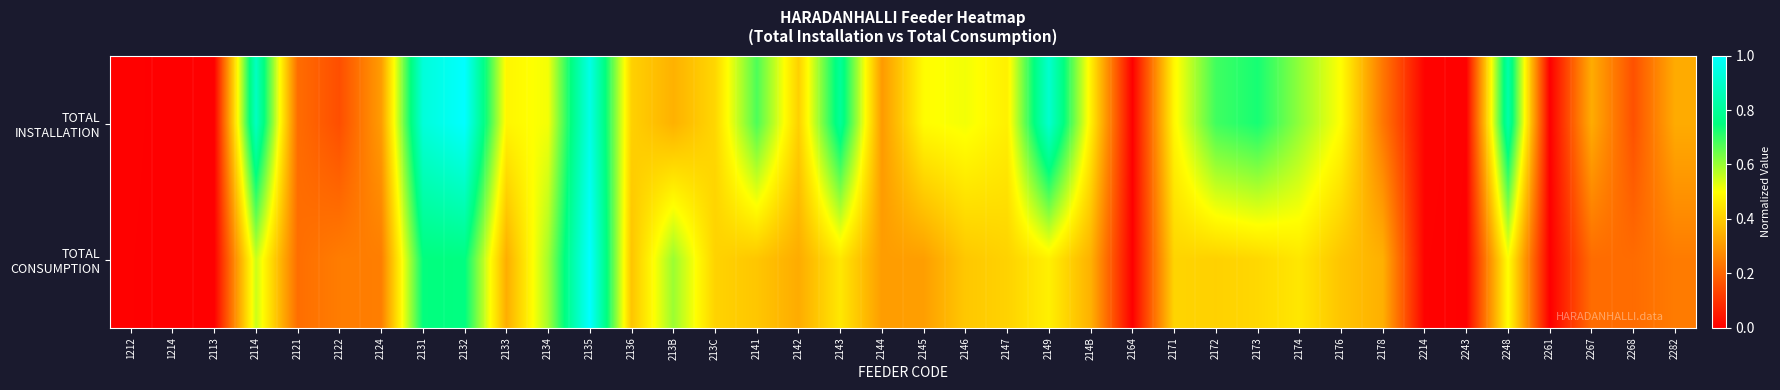

Which category has the highest value across all series?

2135